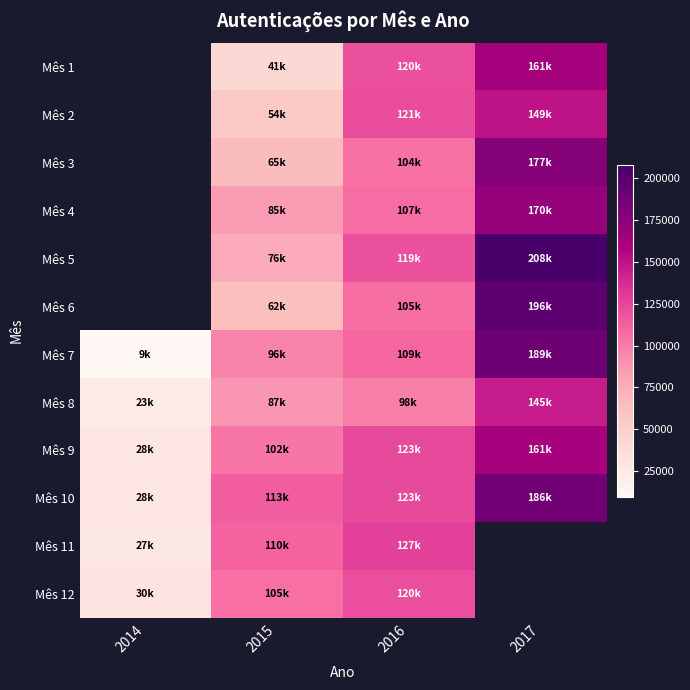

Count the Mês 1 values in the range 41499 to 161675.

3